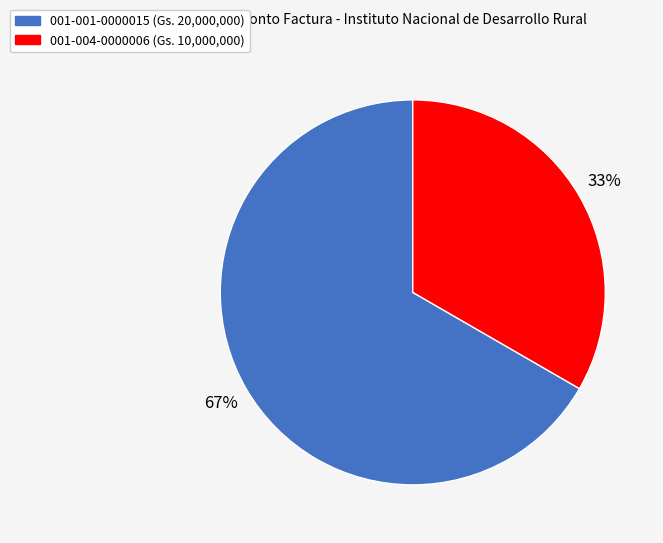

Count the number of slices in the pie.

2